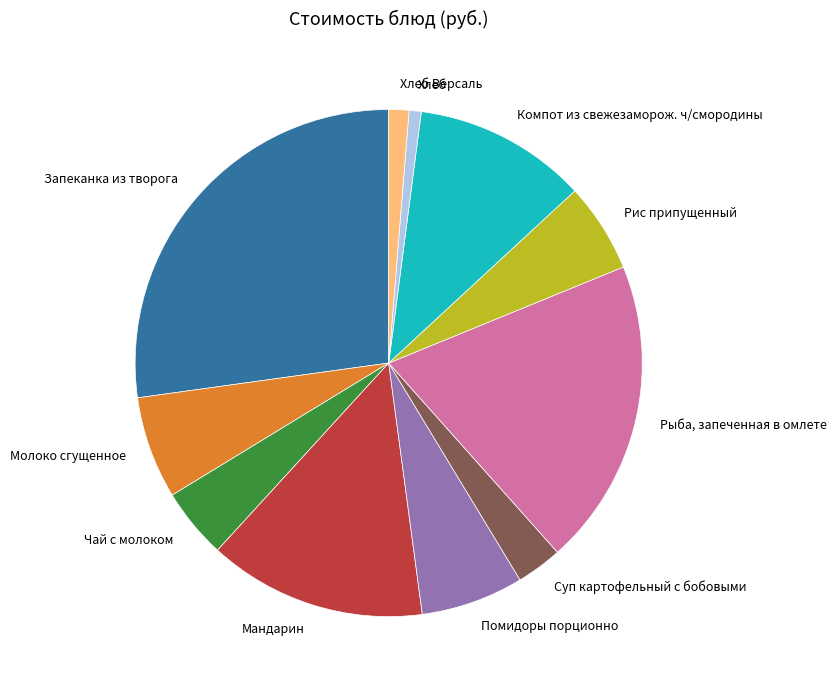

Which category has the smallest portion of the pie?

Хлеб